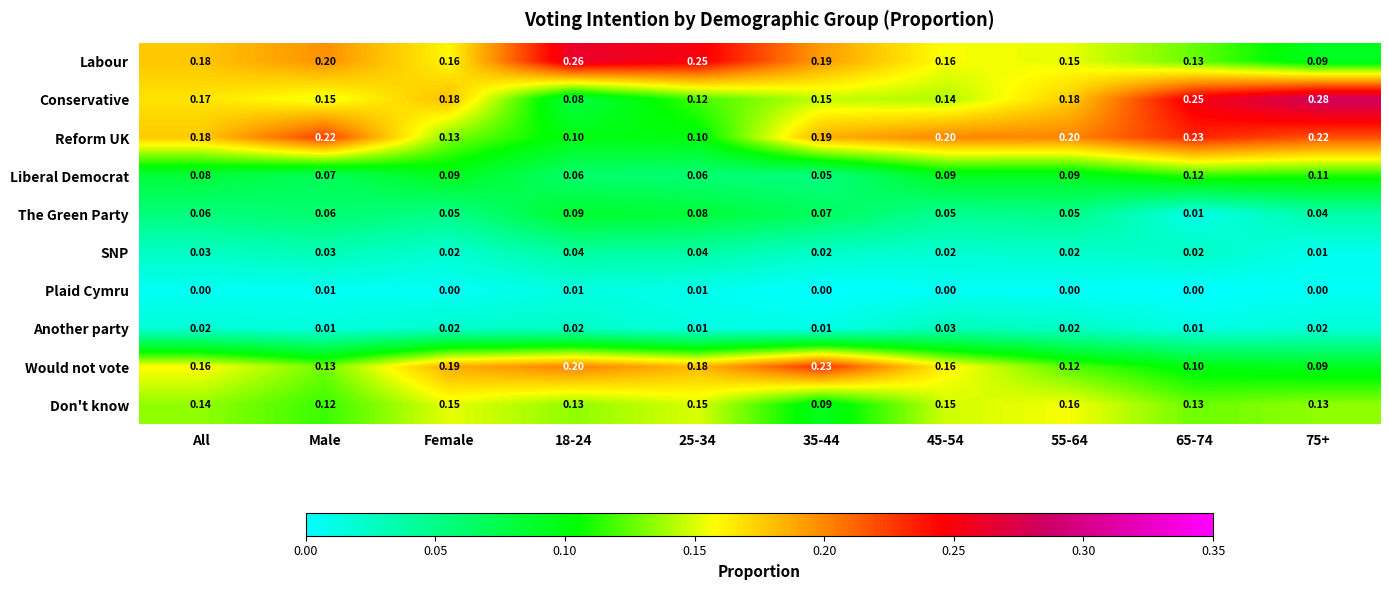

Which series changed the most between Male and 65-74?

Conservative